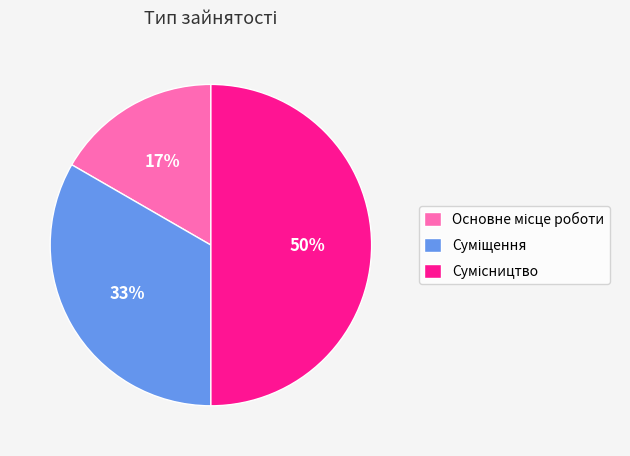

To the nearest percent, what is the average slice percentage?

33%